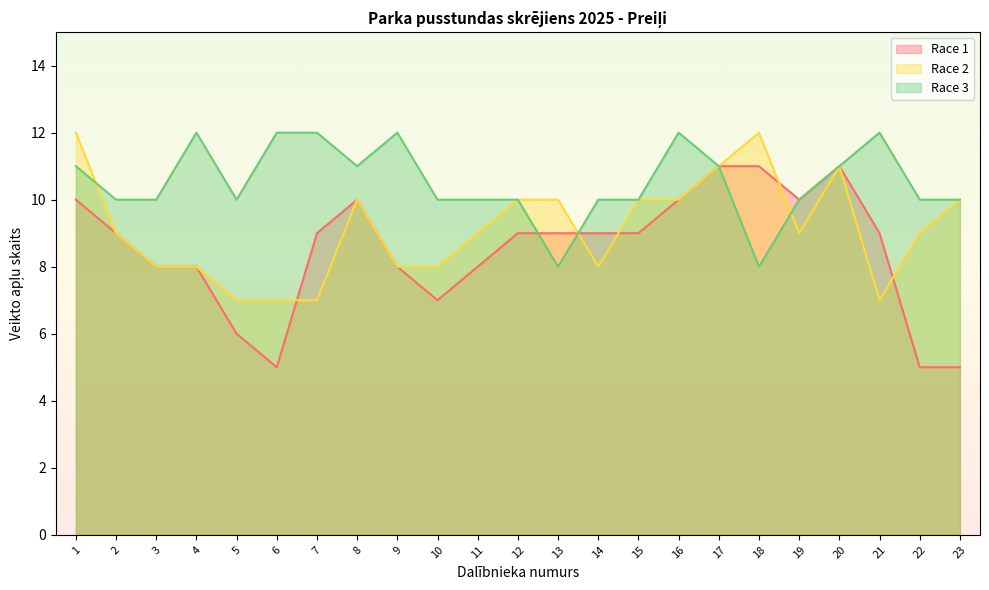

Which category has the lowest value across all series?

6